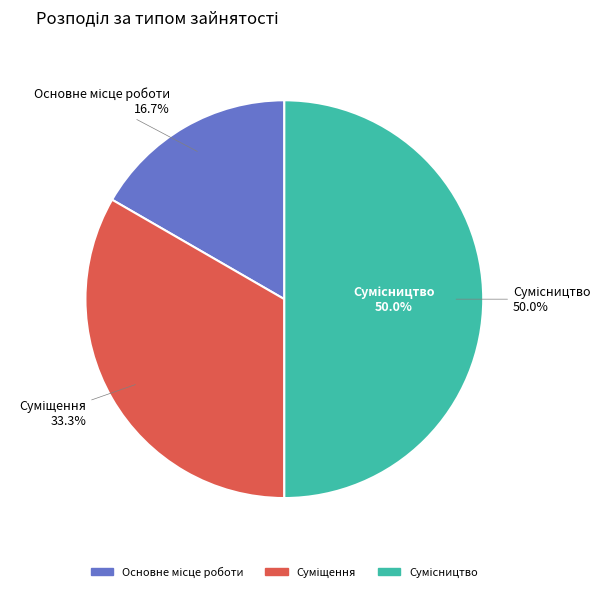

Does Сумісництво represent more than half of the total?

No